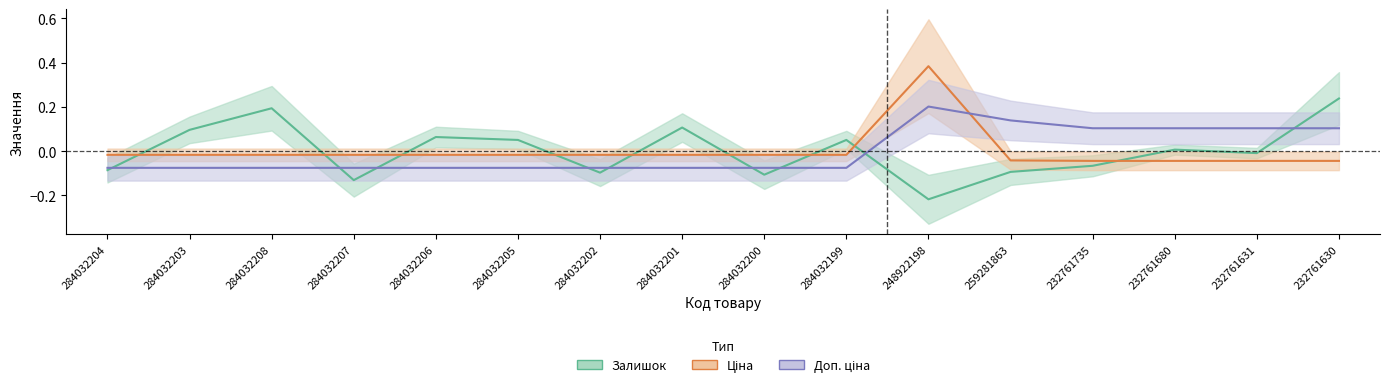

True or false: Доп. ціна and Залишок cross at least once.

True